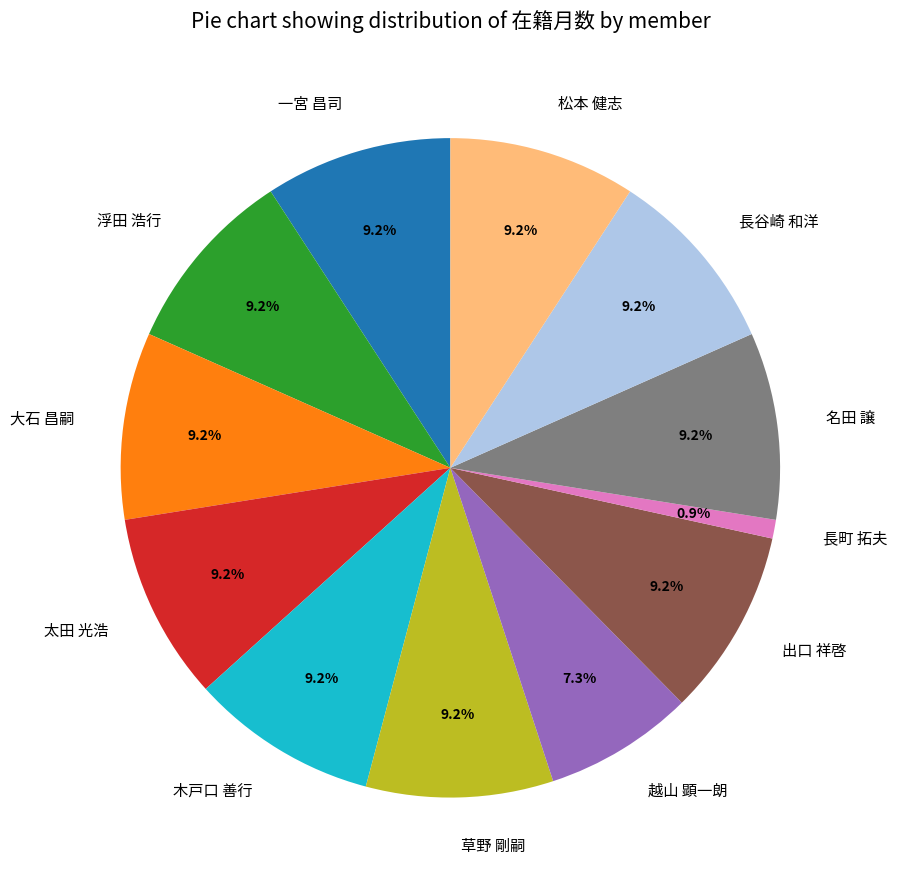

Does any single category account for the majority?

No